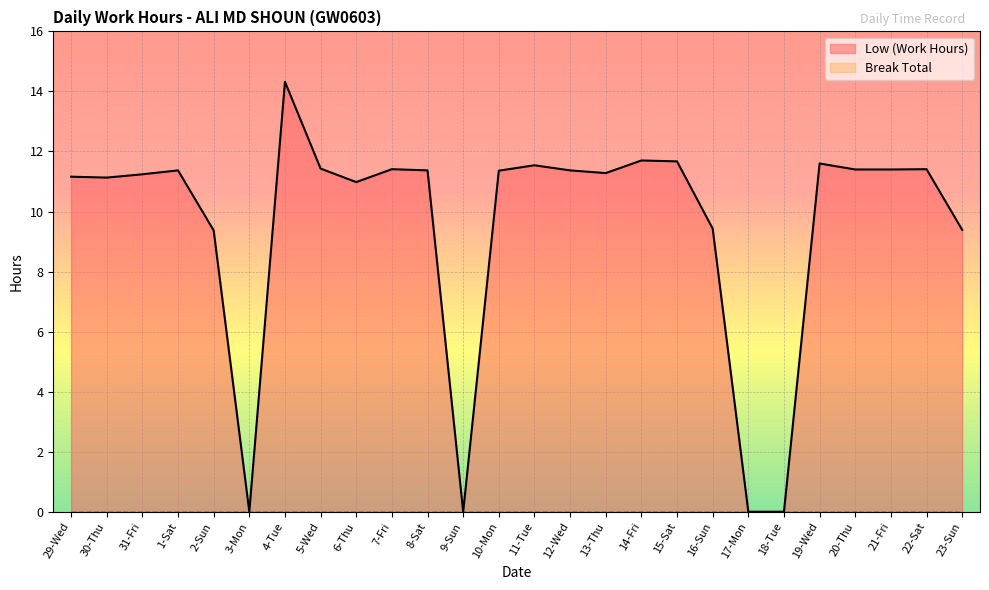

Where is the data nearest to the value 7?

2-Sun